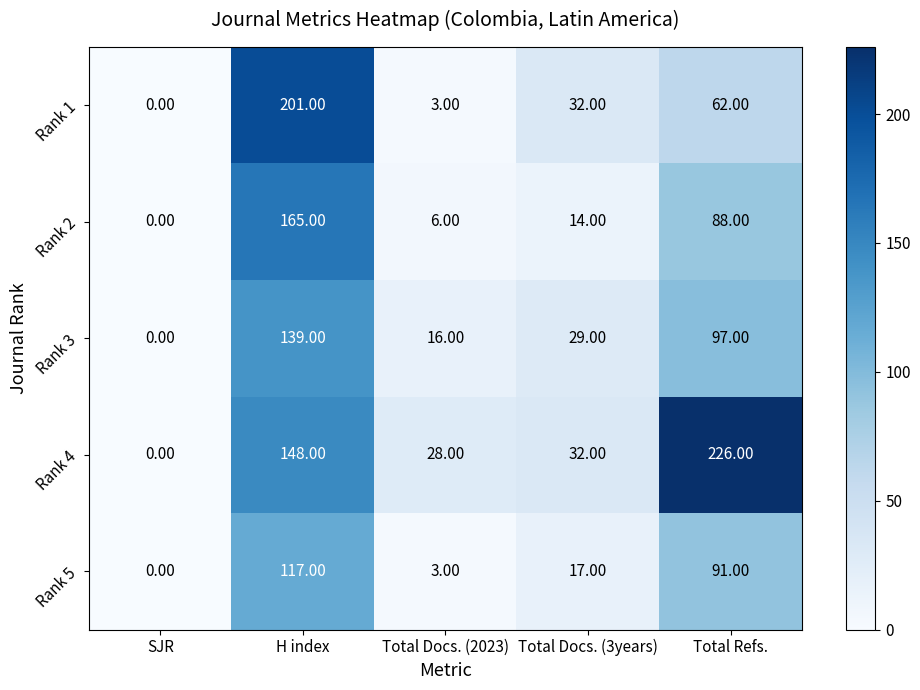

How many categories are shown in the chart?

5